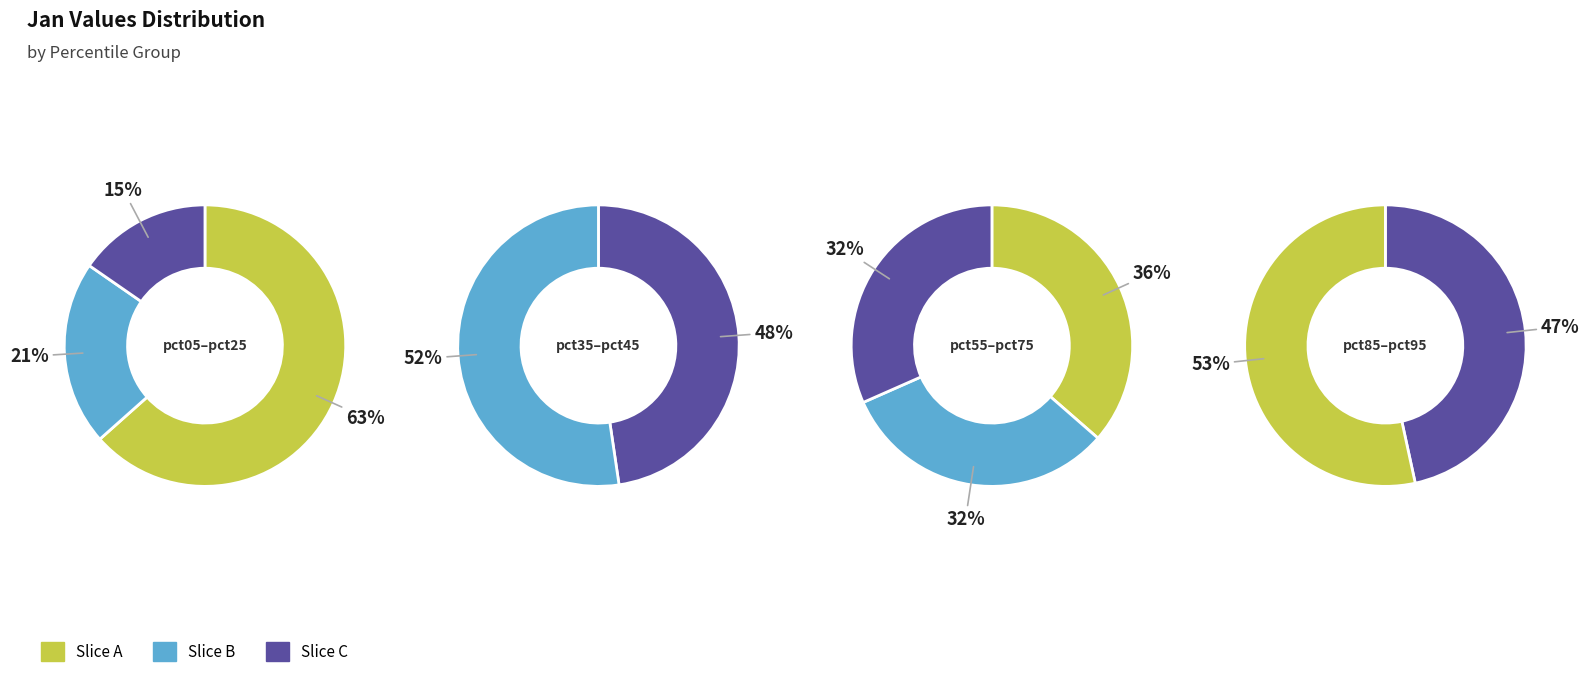

What is the largest slice in the pie chart?

pct05